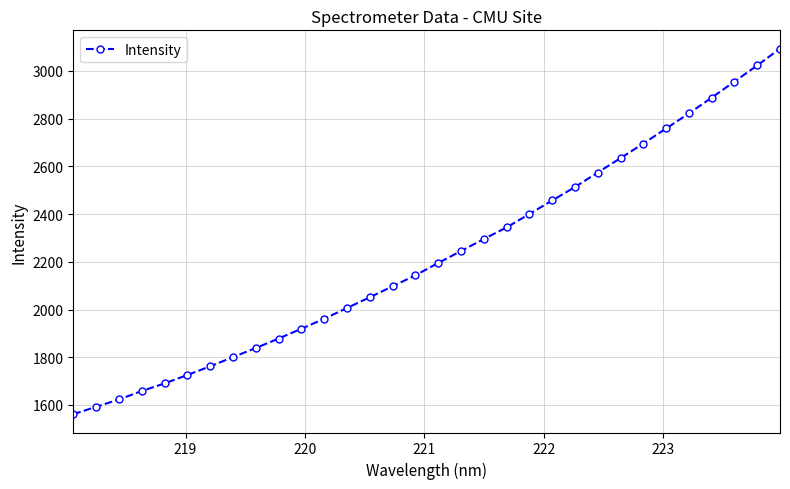

What is the greatest value displayed?

3093.5